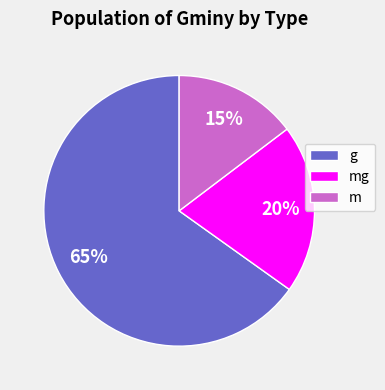

Does m represent more than half of the total?

No